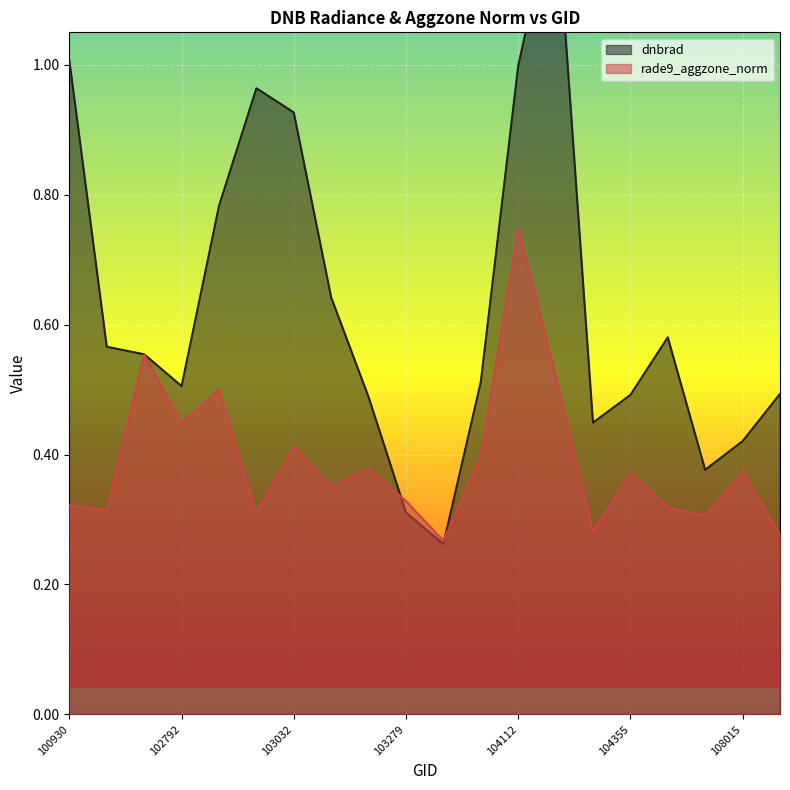

What is the sum of the dnbrad values at 103761 and 102792?

1.0